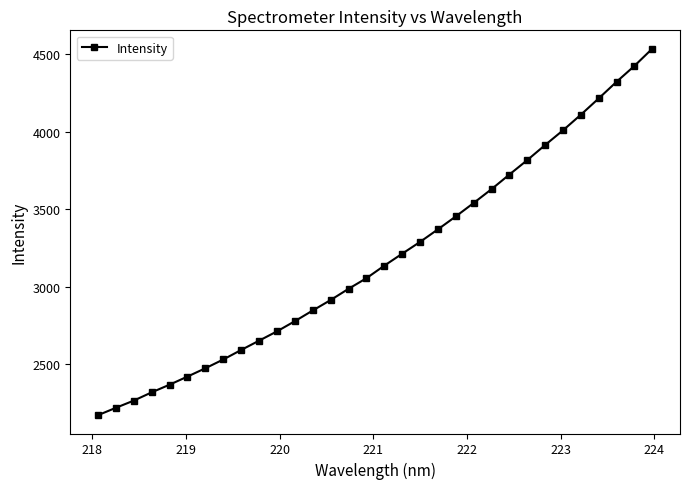

What is the value of the 17th point from the left?

3135.7